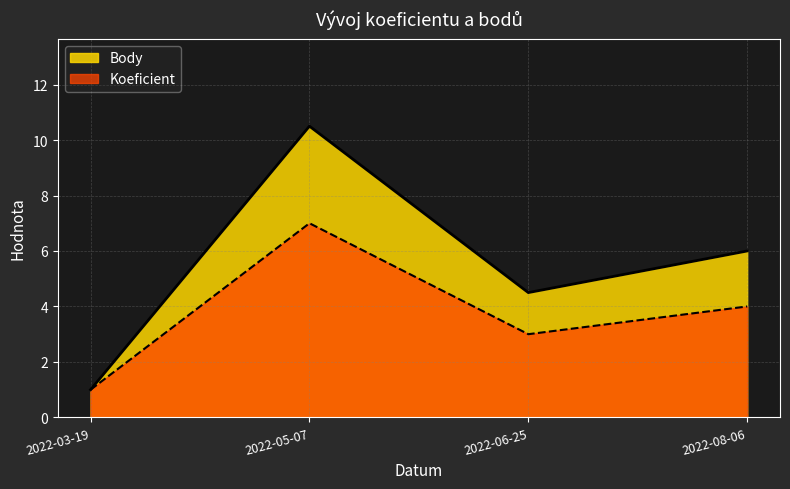

Reading left to right, extract all data points from this chart.

Koeficient: 1.0	7.0	3.0	4.0
Body: 1.0	10.5	4.5	6.0